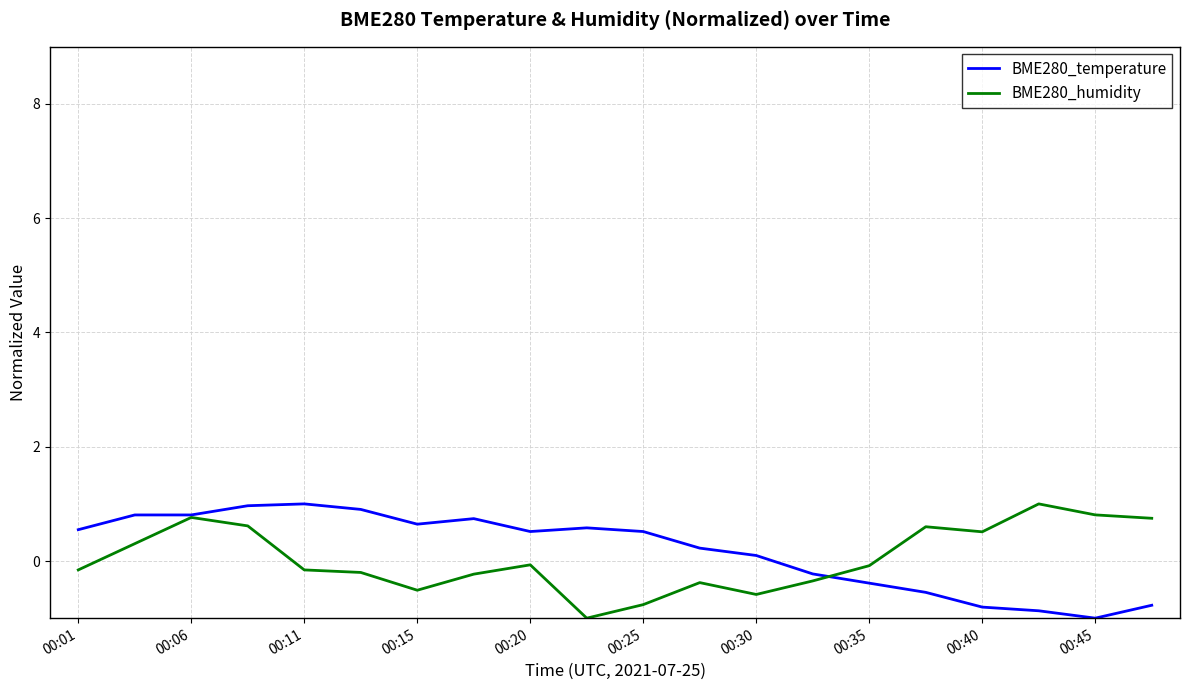

What is the maximum value shown in the chart?

1.0